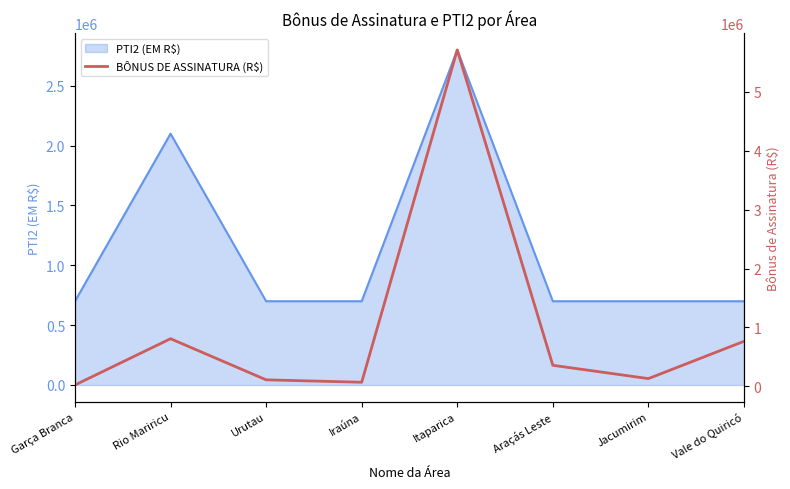

The PTI2 (EM R$) series shows 700000 at Urutau. True or false?

True